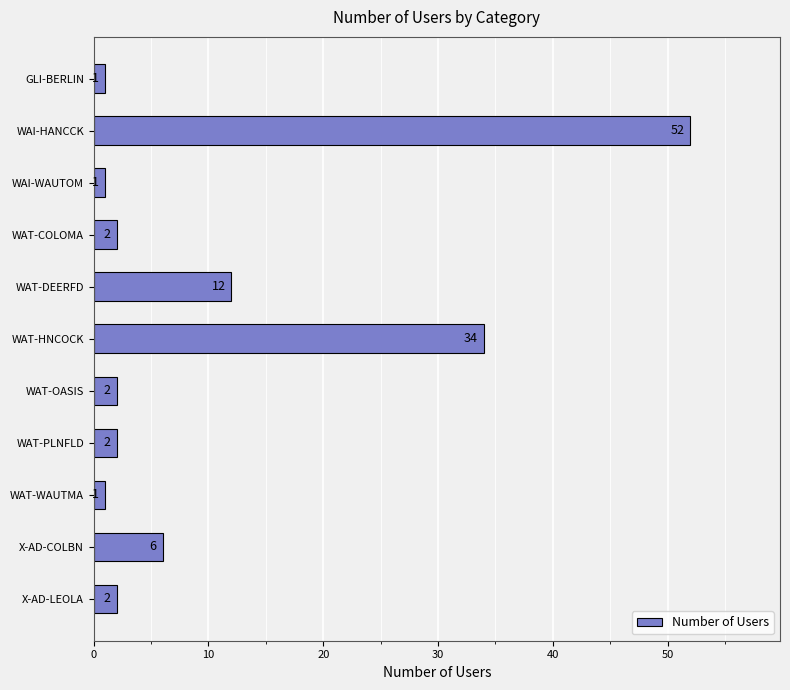

Which has a higher value, WAT-WAUTMA or WAT-DEERFD?

WAT-DEERFD